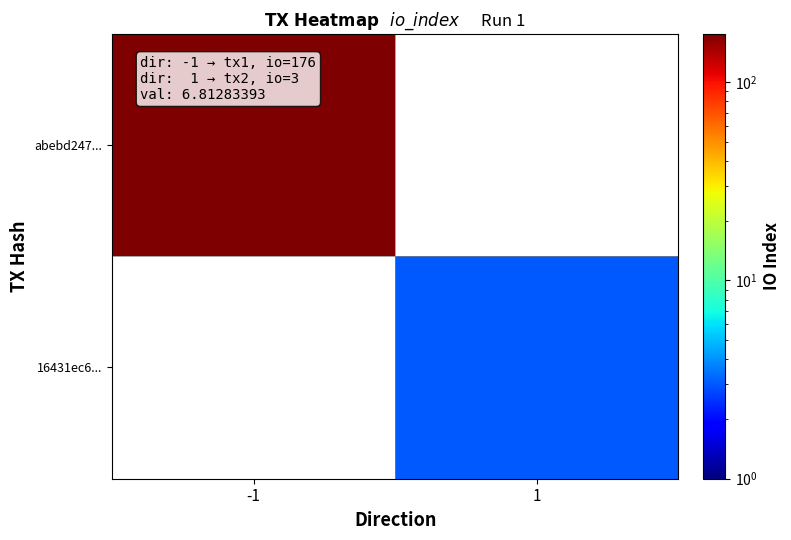

How many positive values does the abebd247... series have?

1